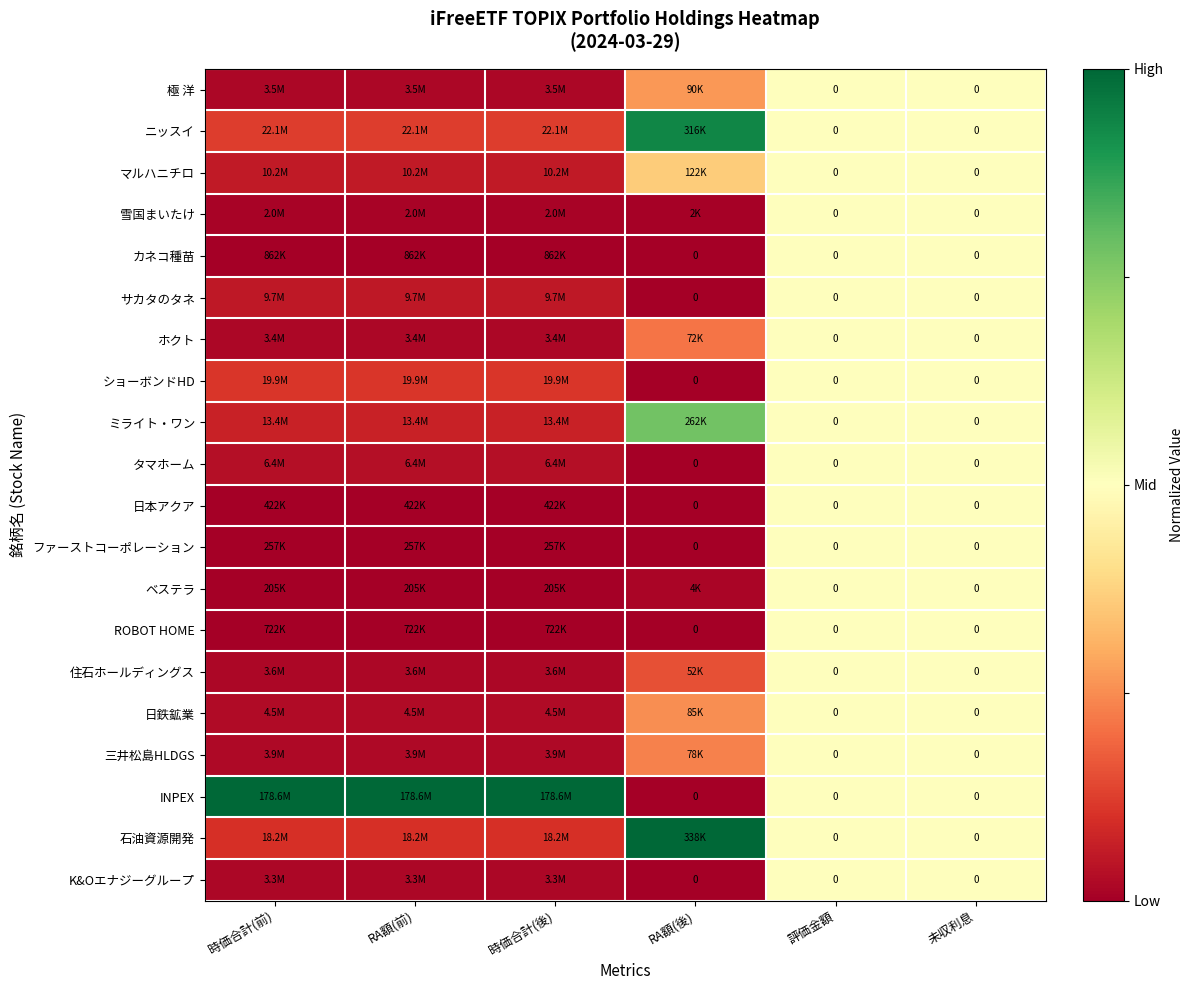

How many distinct data groups are displayed?

20